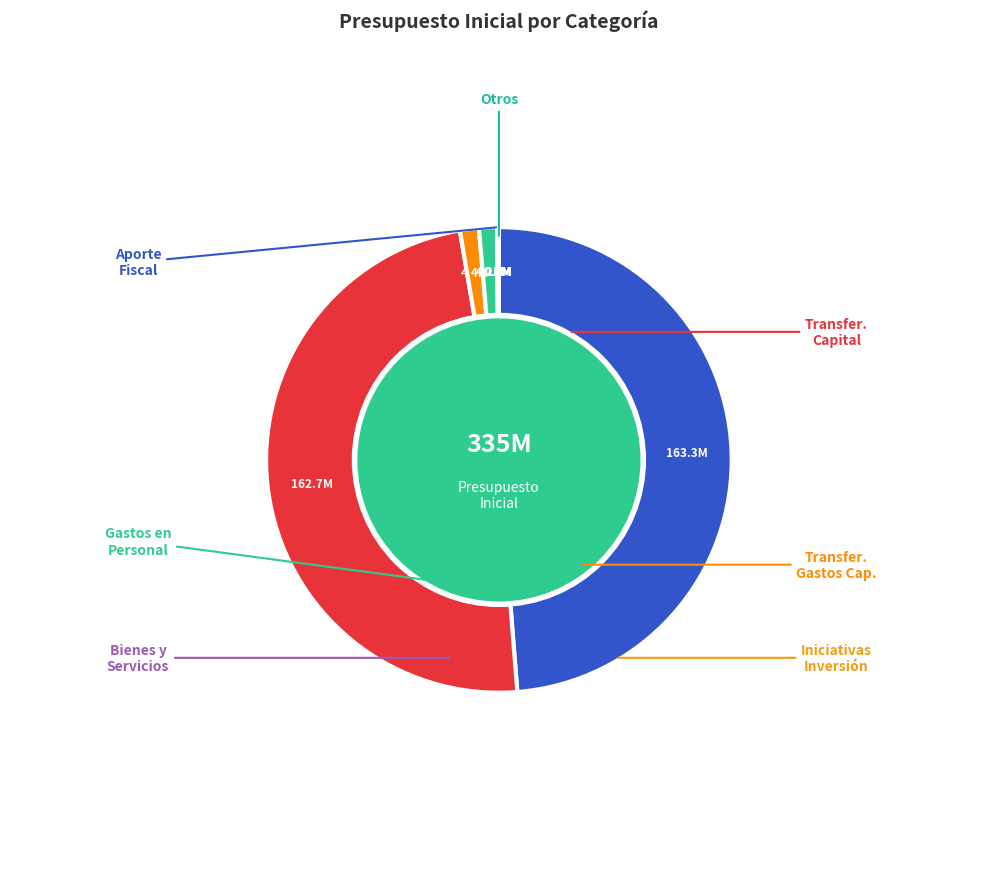

Is there a majority slice in this chart?

No